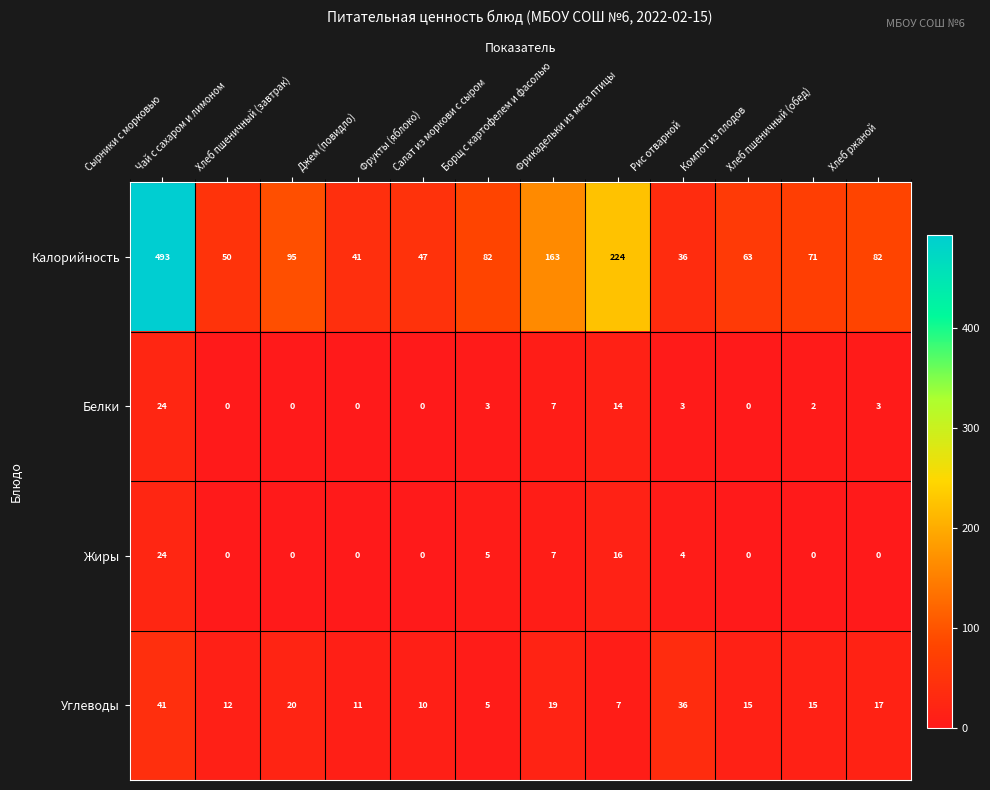

What is the difference between the highest and lowest values at Хлеб пшеничный (завтрак)?

95